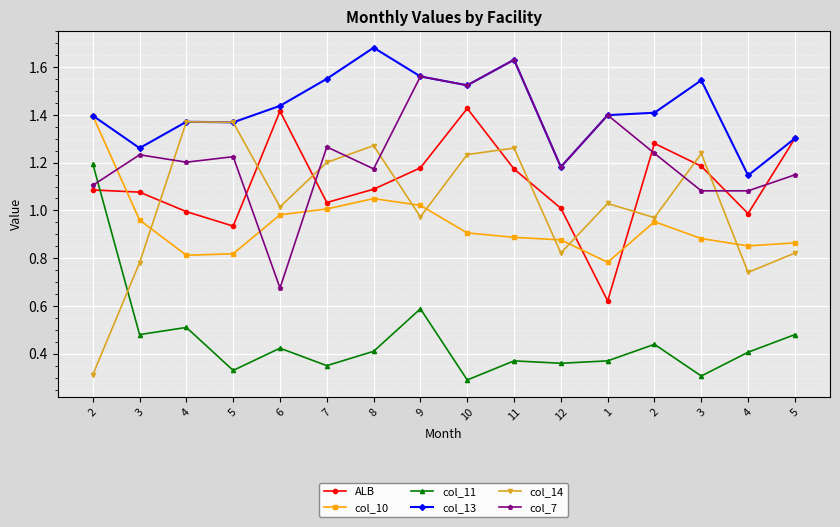

Rank the series by their maximum value, from highest to lowest.

col_13, col_7, ALB, col_10, col_14, col_11